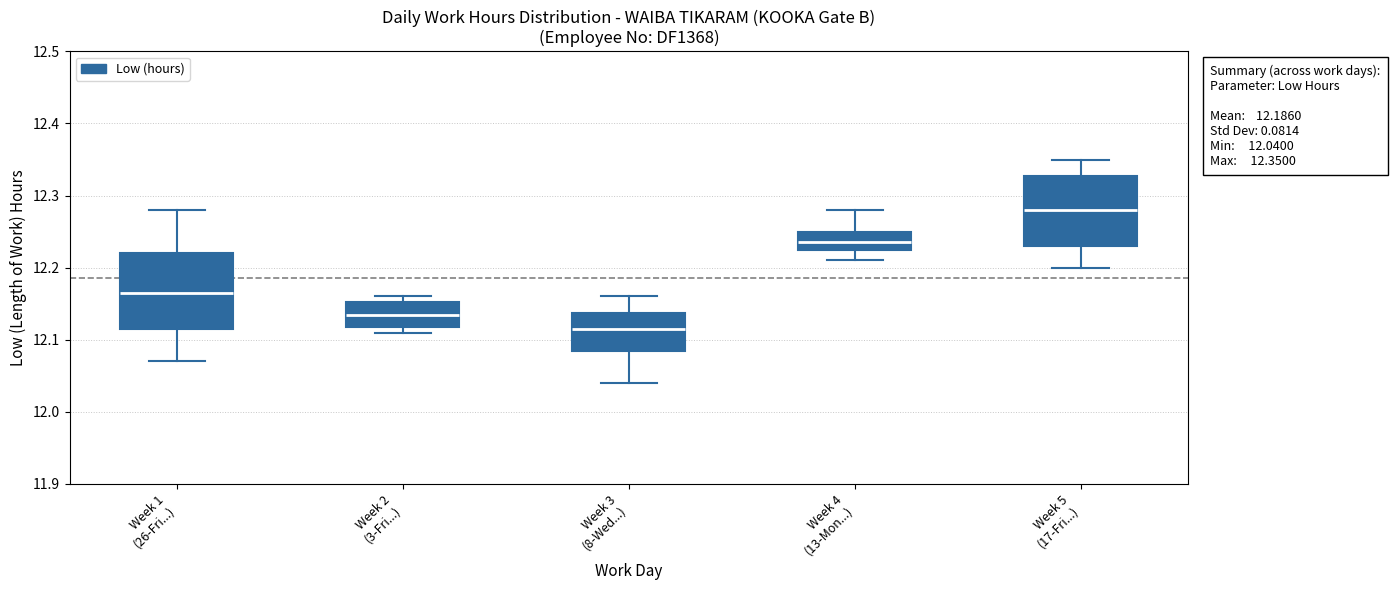

Which box's median line is the lowest?

Week 3 (8-Wed...)